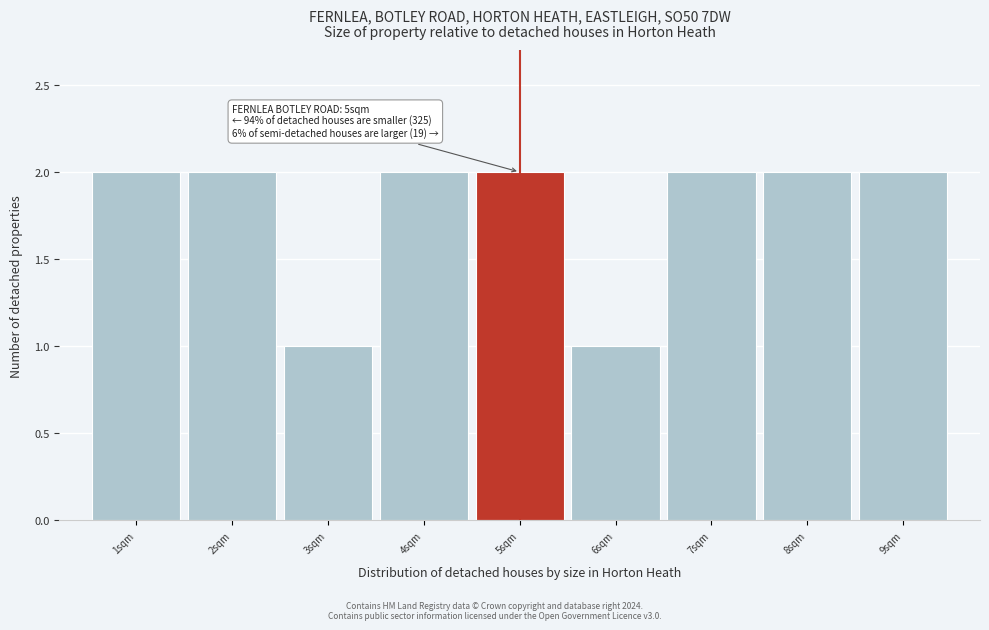

Reading right to left, list all the values displayed in this chart.

9sqm=2	8sqm=2	7sqm=2	6sqm=1	5sqm=2	4sqm=2	3sqm=1	2sqm=2	1sqm=2